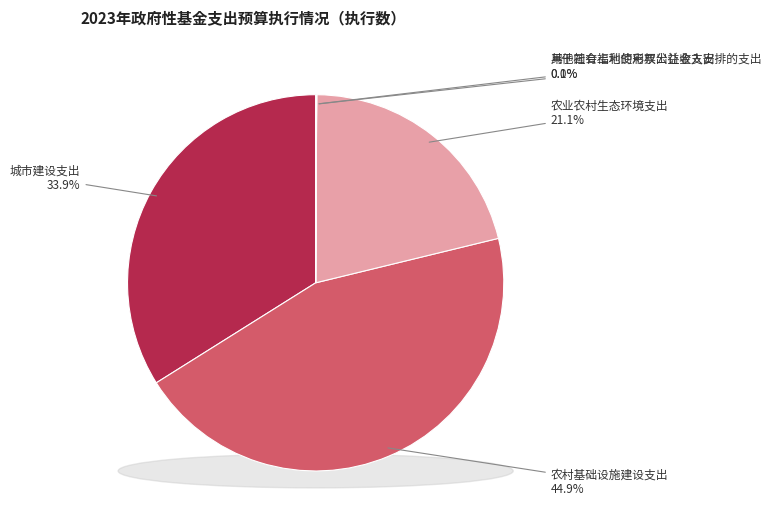

Does 城市建设支出 represent more than half of the total?

No